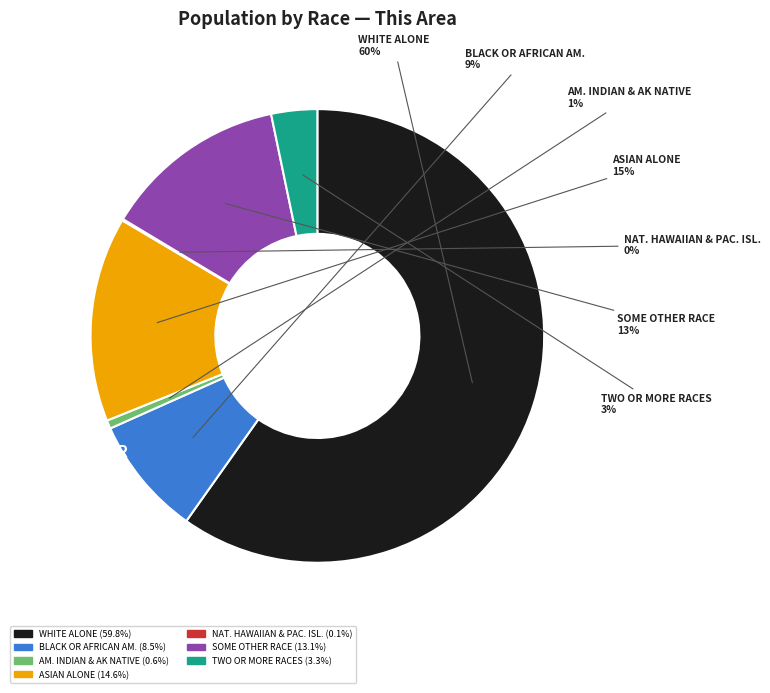

The Asian alone slice represents 15% of the pie. True or false?

True